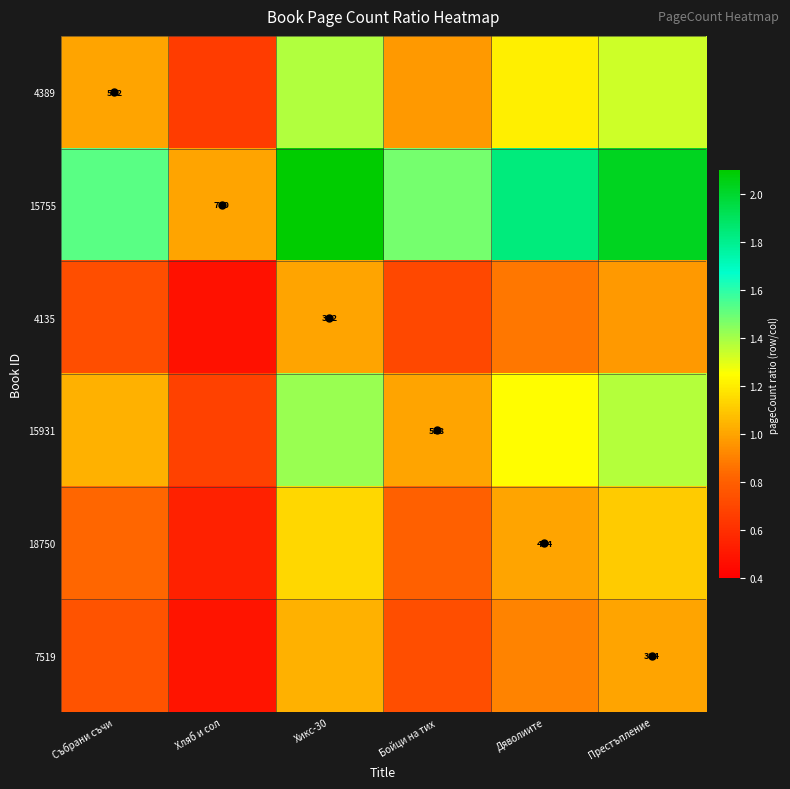

Rank the series at Хляб и сол from highest to lowest value.

15755, 15931, 4389, 18750, 7519, 4135